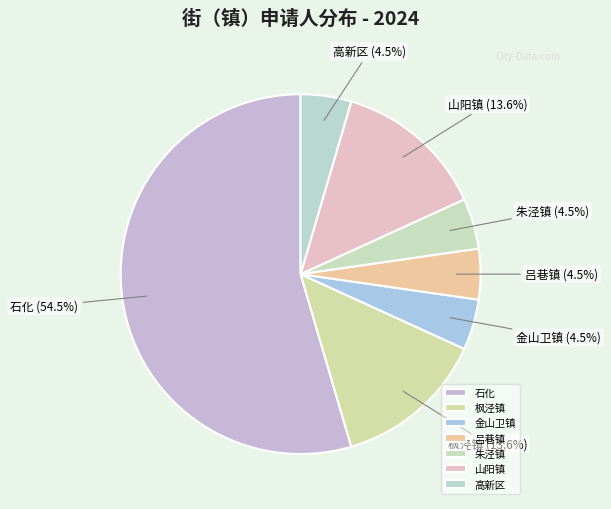

Do 山阳镇 and 高新区 together represent more than half of the pie?

No